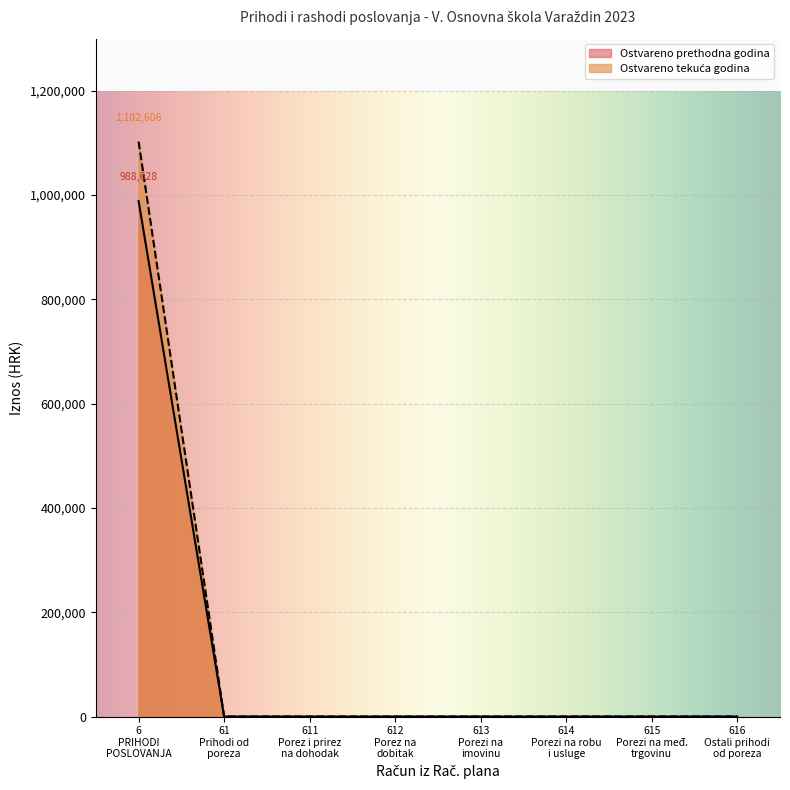

What is the maximum value shown in the chart?

1102606.4